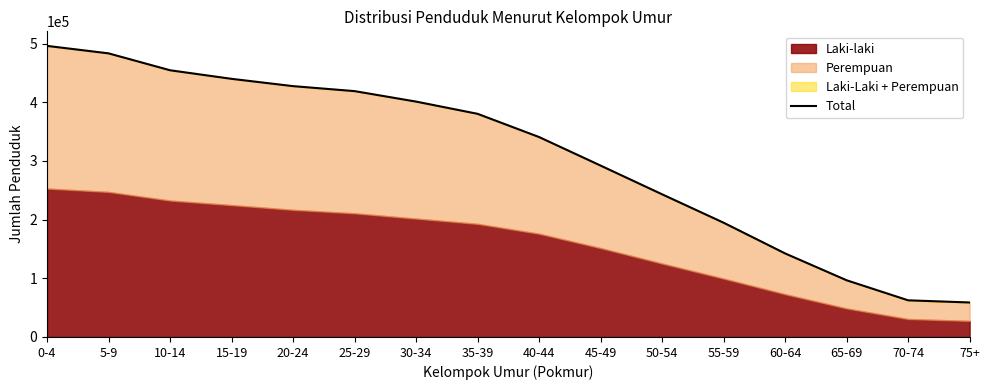

What value does the data have at 55-59, to the nearest 10?

194710